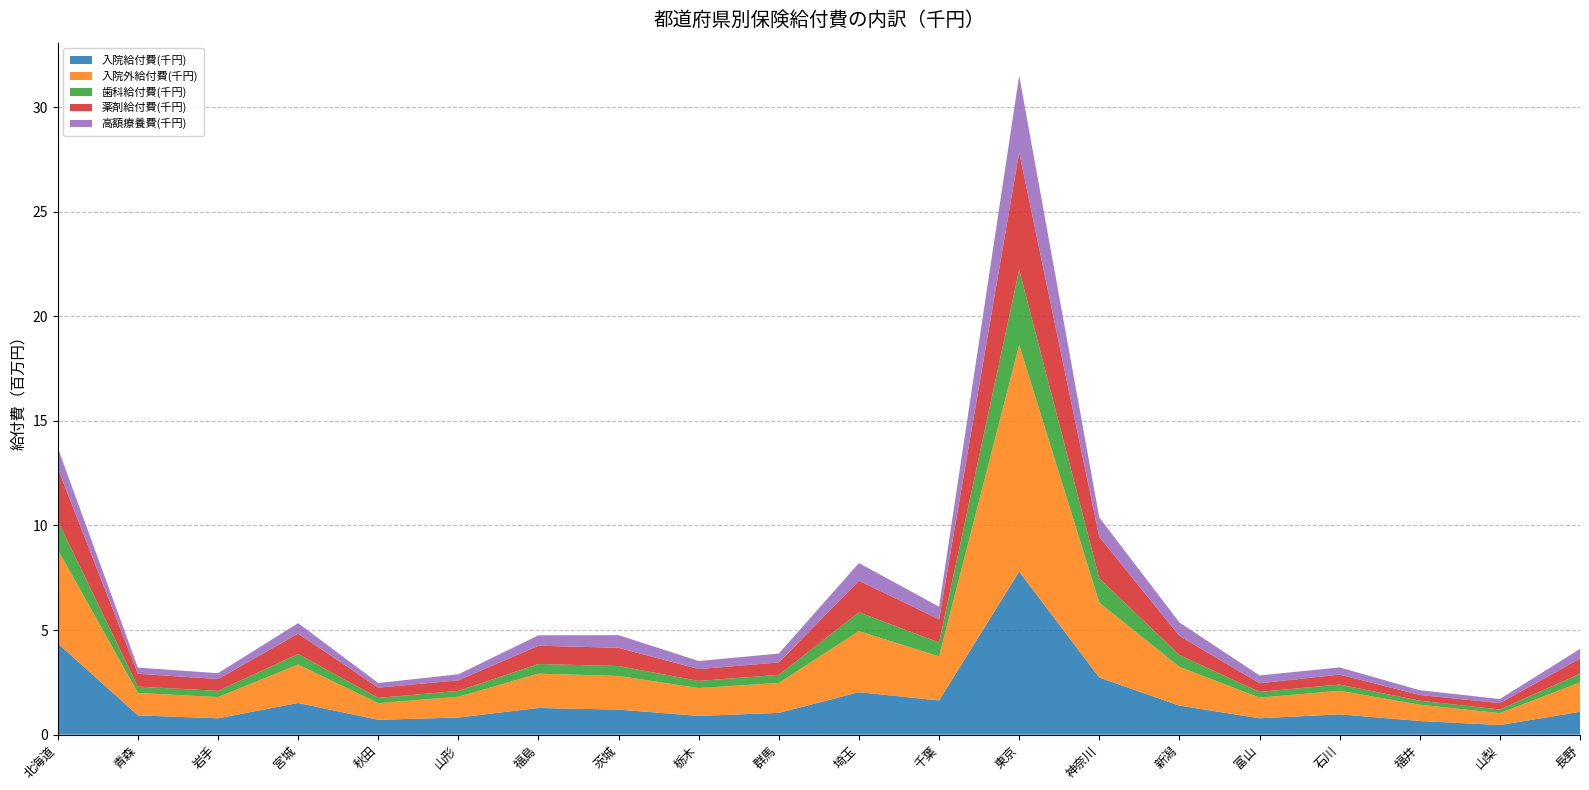

Reading left to right, extract all data points from this chart.

入院給付費(千円): 北海道=4359527.8	青森=920043.4	岩手=778537.8	宮城=1511272.8	秋田=707808.4	山形=815129.7	福島=1272336.9	茨城=1194252.4	栃木=893168.9	群馬=1037148.9	埼玉=2026551.9	千葉=1632812.3	東京=7794926.2	神奈川=2725257.3	新潟=1385850.7	富山=780462.7	石川=967482.0	福井=649321.8	山梨=456482.2	長野=1088134.2
入院外給付費(千円): 北海道=4489071.2	青森=1072710.0	岩手=1013885.2	宮城=1838020.4	秋田=795612.4	山形=994984.8	福島=1640847.3	茨城=1609907.2	栃木=1331736.8	群馬=1433103.8	埼玉=2921367.7	千葉=2104682.3	東京=10843611.8	神奈川=3585210.5	新潟=1854172.8	富山=984862.1	石川=1127196.9	福井=779124.8	山梨=567770.9	長野=1404857.9
歯科給付費(千円): 北海道=1379234.8	青森=300576.0	岩手=299914.5	宮城=503034.6	秋田=250257.4	山形=280893.6	福島=461732.7	茨城=474086.6	栃木=340799.5	群馬=386201.0	埼玉=901497.6	千葉=663884.0	東京=3586647.8	神奈川=1155812.5	新潟=562523.8	富山=276040.7	石川=298725.4	福井=191347.8	山梨=174670.6	長野=416459.0
薬剤給付費(千円): 北海道=2514093.6	青森=615052.7	岩手=563859.1	宮城=974333.2	秋田=491623.0	山形=503026.3	福島=874814.5	茨城=871692.9	栃木=568091.7	群馬=595102.5	埼玉=1509453.8	千葉=1111786.0	東京=5623404.2	神奈川=1988440.6	新潟=916413.8	富山=412726.1	石川=476337.2	福井=274456.2	山梨=306974.1	長野=726766.2
高額療養費(千円): 北海道=971779.0	青森=294810.8	岩手=279766.6	宮城=501785.7	秋田=220155.8	山形=287604.5	福島=498441.6	茨城=604153.9	栃木=384522.3	群馬=423586.1	埼玉=843529.4	千葉=602086.6	東京=3667354.9	神奈川=928553.7	新潟=642781.9	富山=373788.2	石川=342830.6	福井=227366.8	山梨=195311.1	長野=457851.4